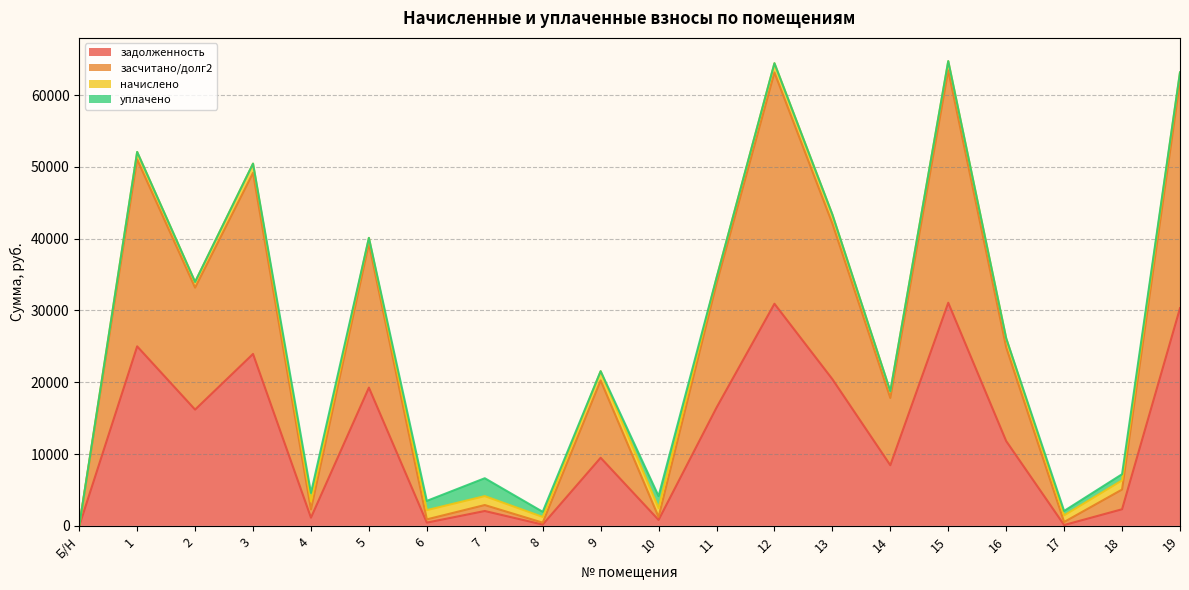

True or false: задолженность and засчитано/долг2 intersect in this chart.

False